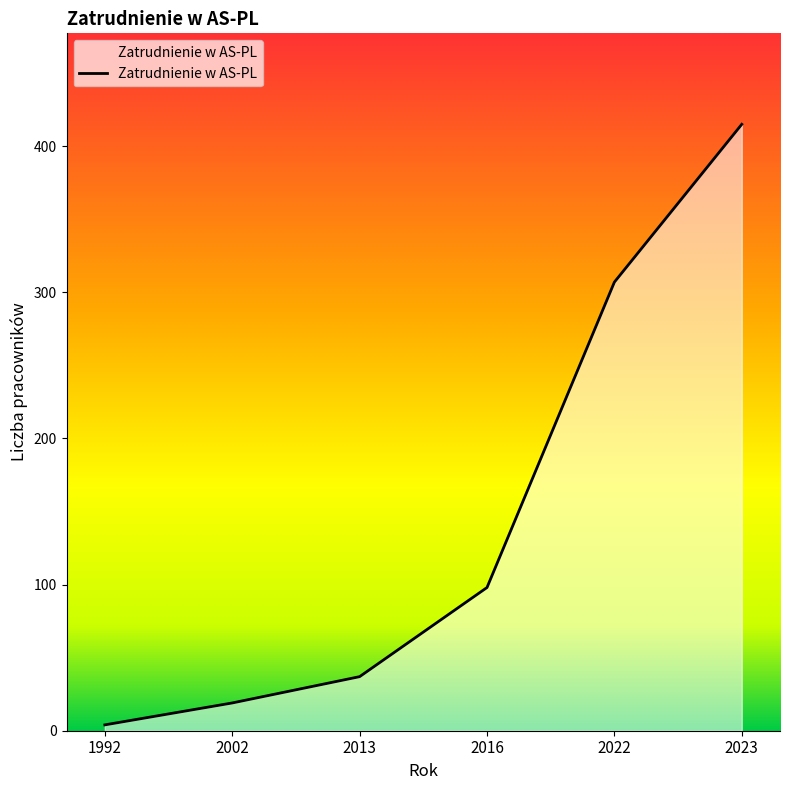

How many lines are shown in the chart?

1